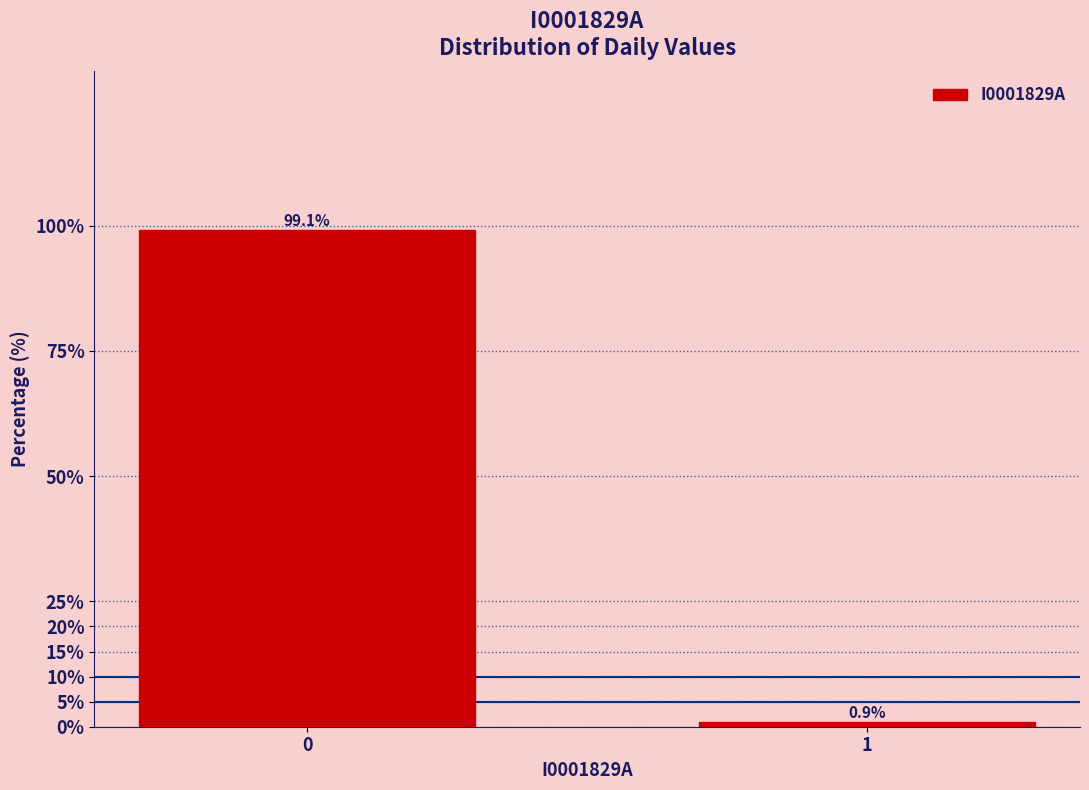

Reading left to right, extract all data points from this chart.

99.1	0.9